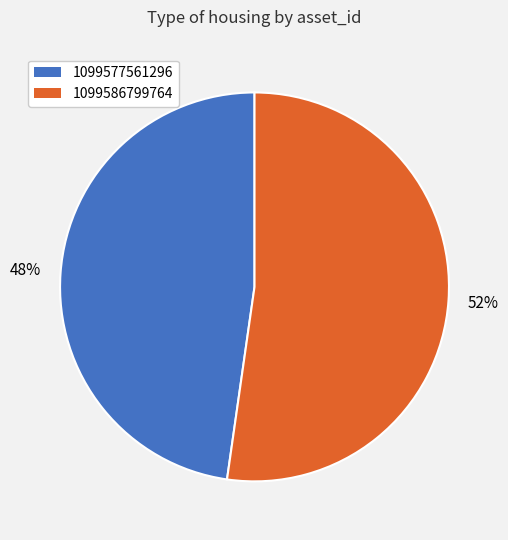

Combined, do 1099577561296 and 1099586799764 account for over 50%?

Yes